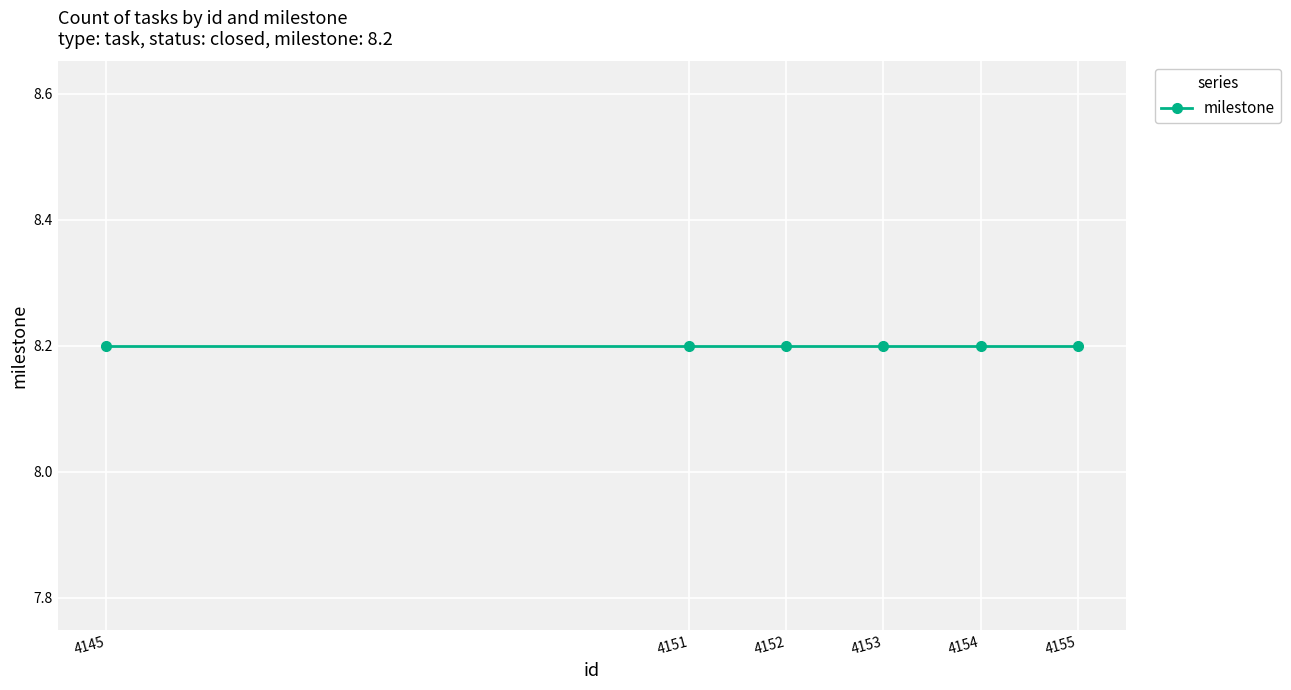

Is it true that the value at util-linux v2.31 is 2283?

False